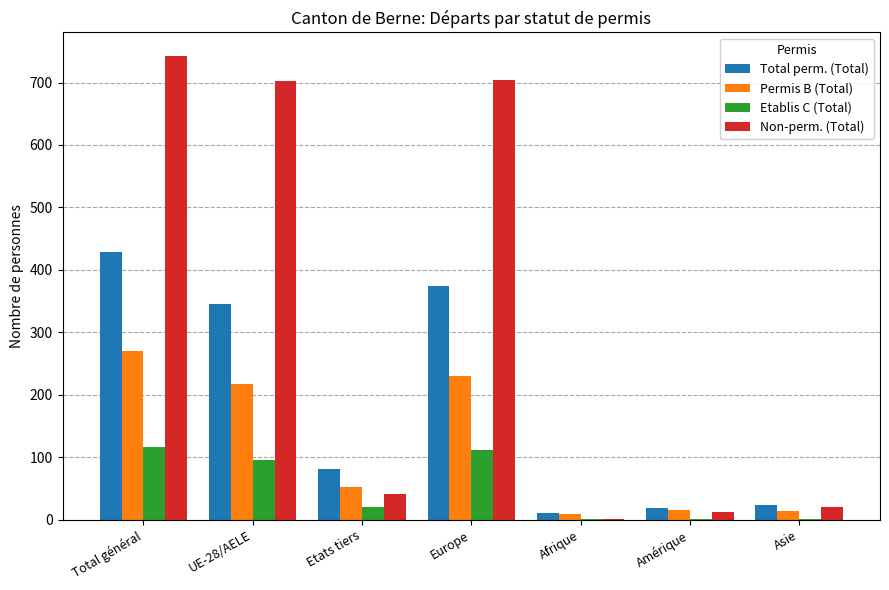

What is the approximate value of Non-perm. (Total) at Amérique?

12